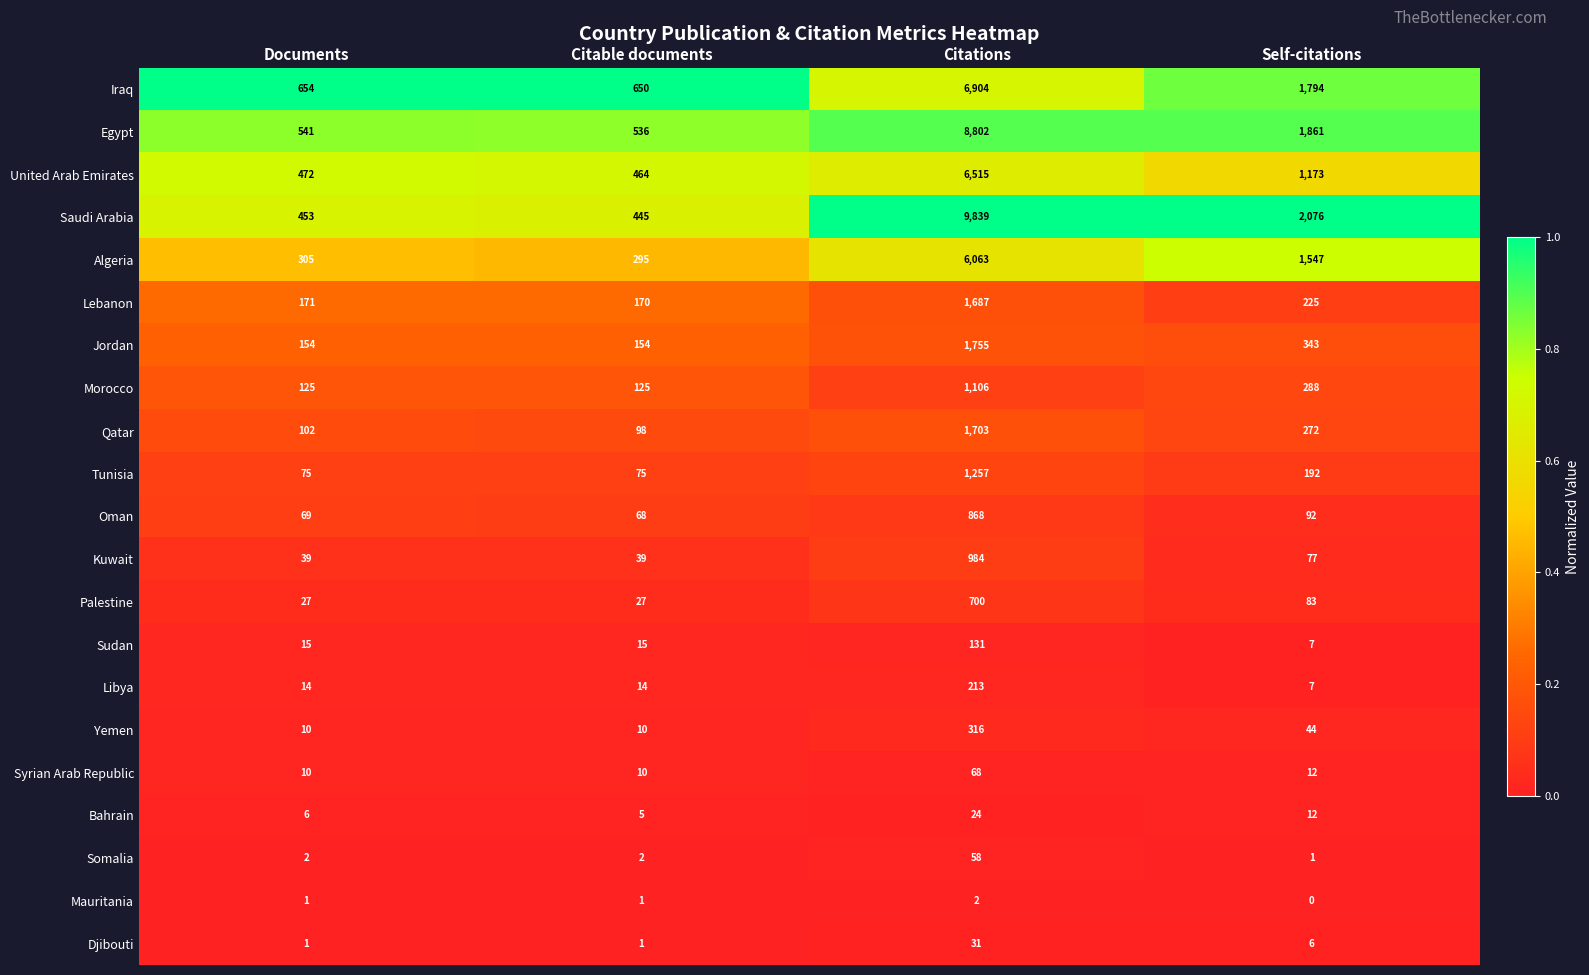

What is the approximate value of Algeria at Self-citations, to the nearest 50?

1550